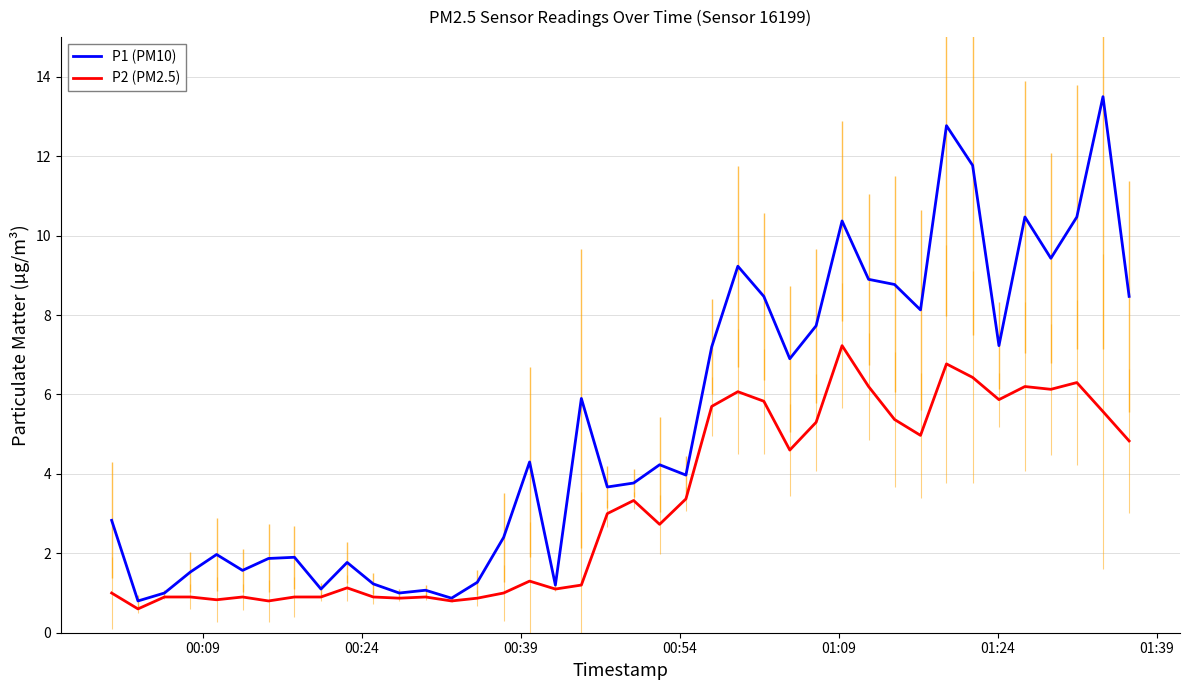

Which series has the widest spread of values?

P1 (PM10)